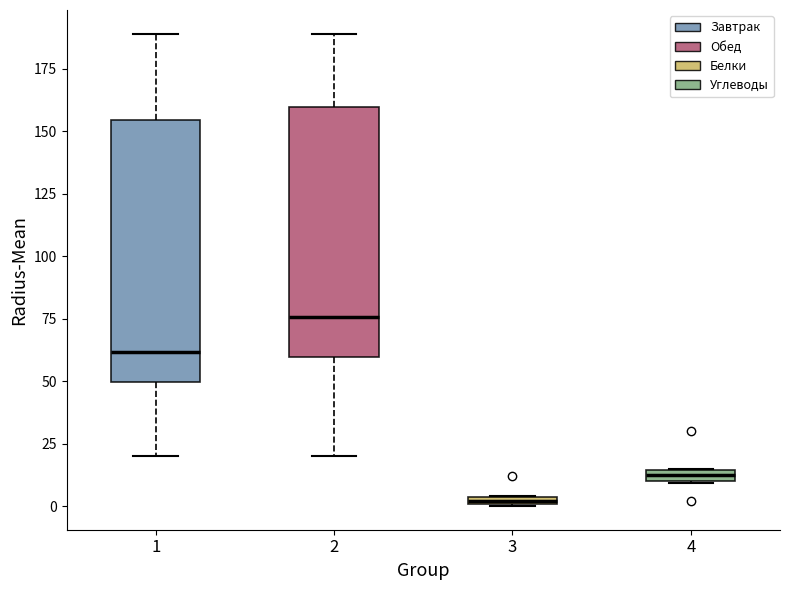

Where is the upper edge of the box at x = 1 on the y-axis? The values are not printed on the chart, so give them approximately, as read against the axis.

155